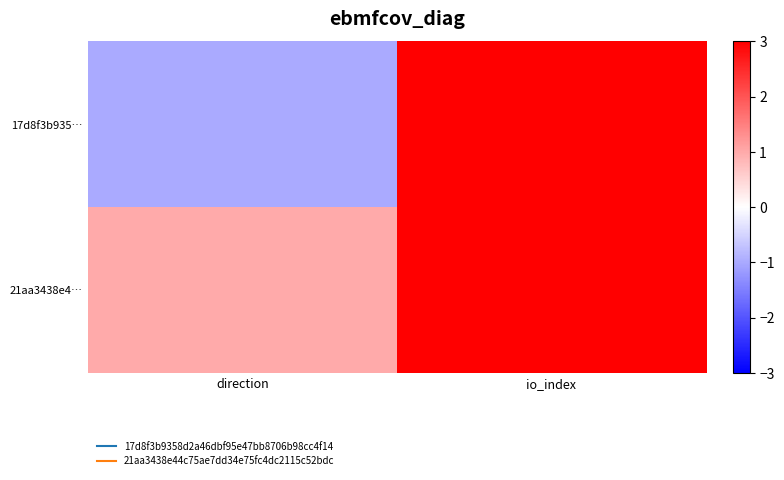

Reading left to right, list all the values displayed in this chart.

17d8f3b935…: direction=-1	io_index=3
21aa3438e4…: direction=1	io_index=3